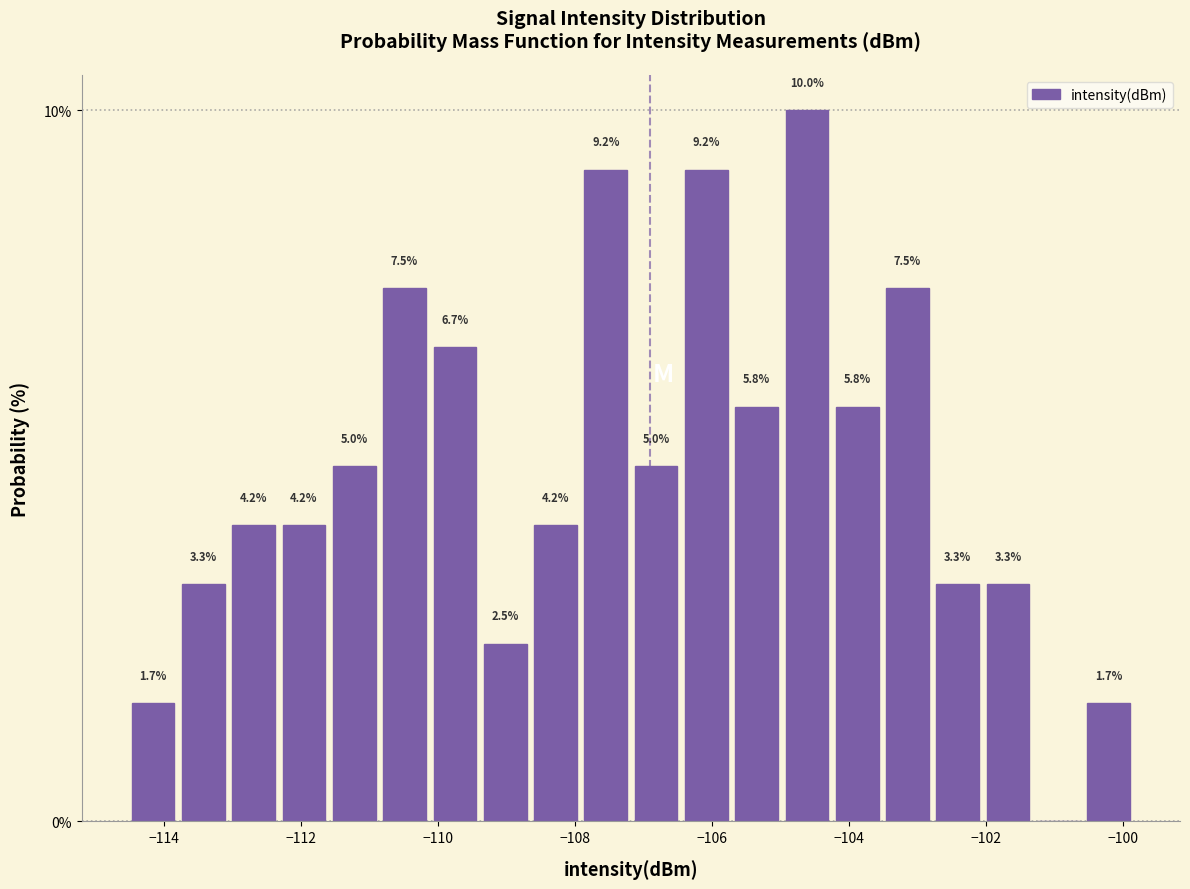

Around what value on the x-axis is the tallest bar? Give the approximate position of its centre, as read against the axis.

-104.6